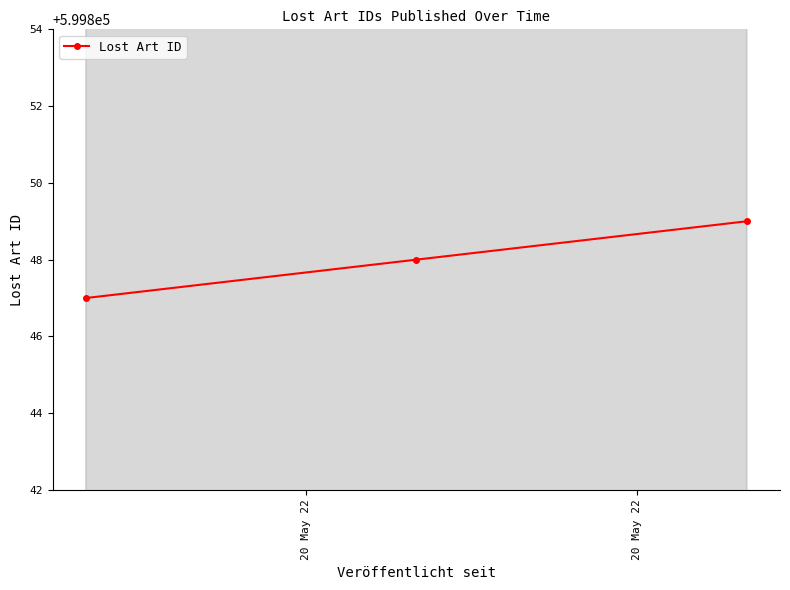

How many values in the Lost Art ID series are below 599848?

1